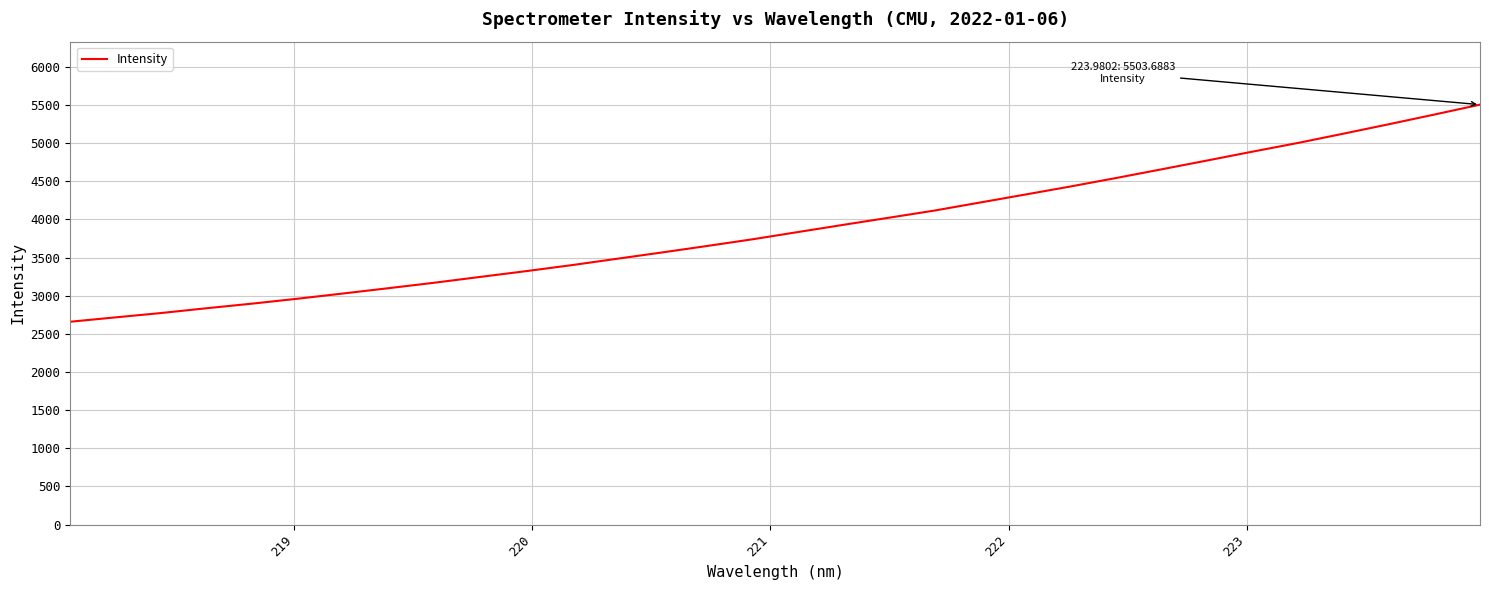

True or false: the data has more than 1 interior local peaks.

False